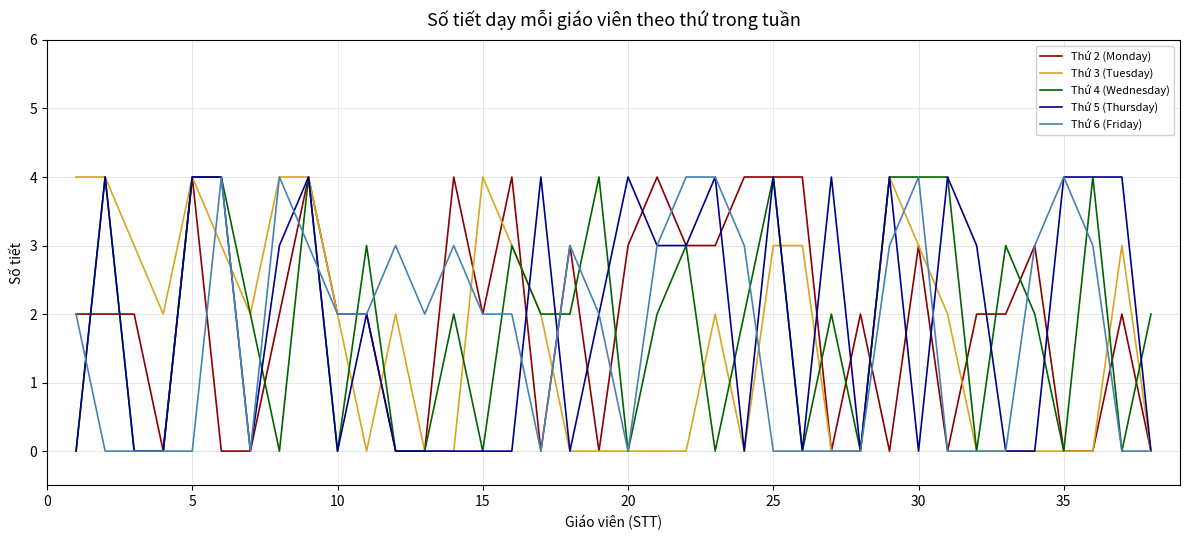

What is the highest value of the Thứ 2 (Monday) series?

4